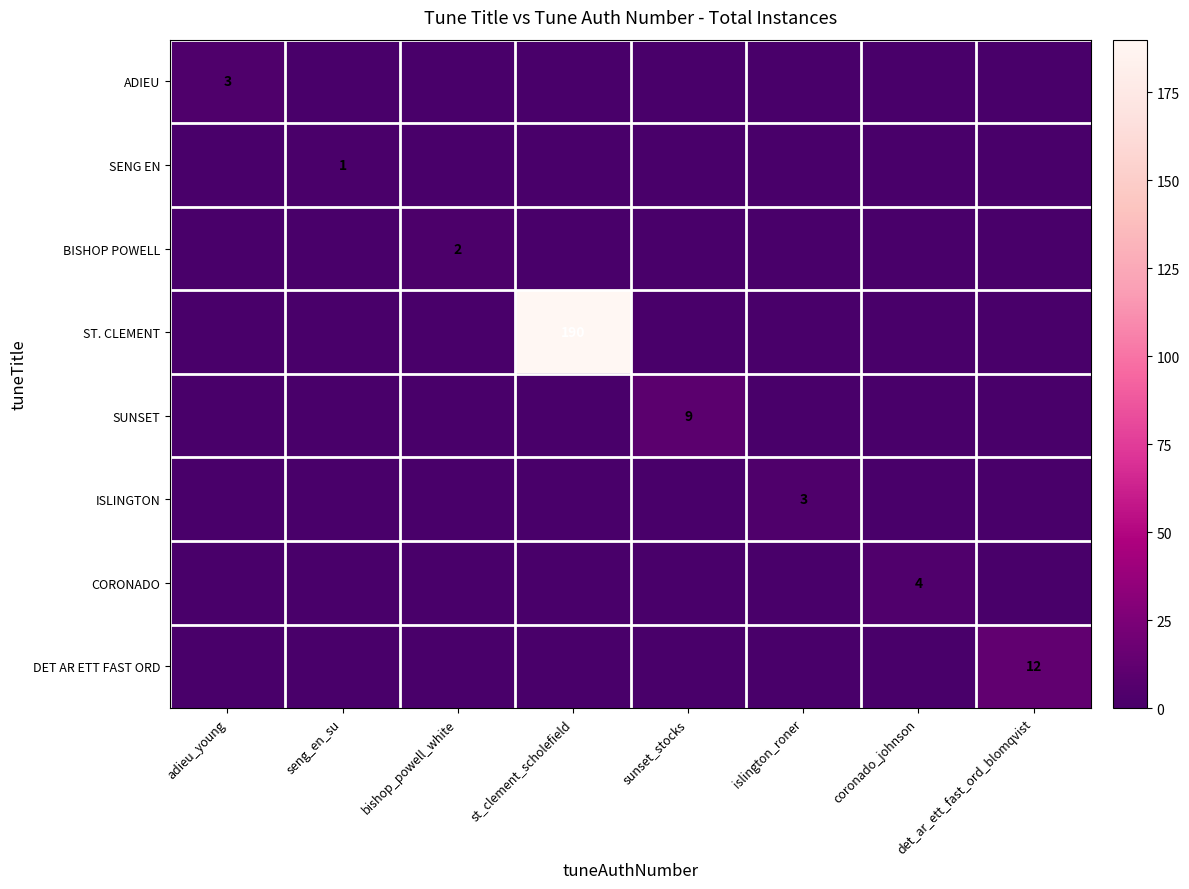

True or false: ADIEU has a value of 3 at adieu_young.

True